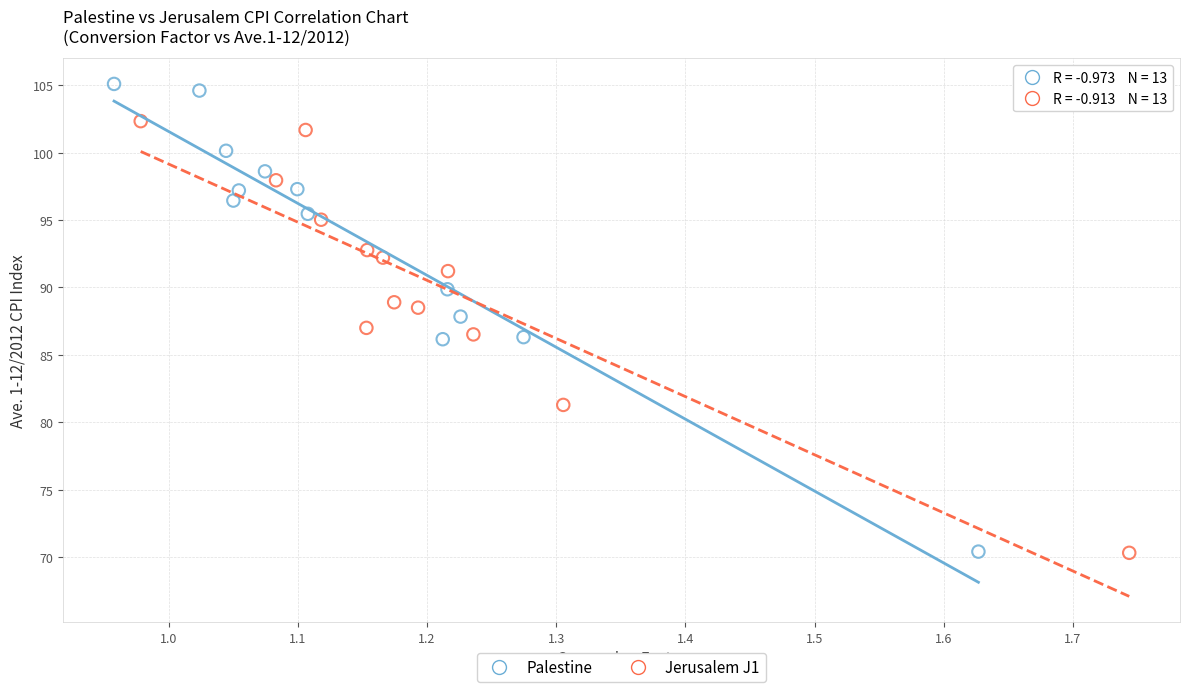

Which series reaches the maximum Y coordinate?

Palestine